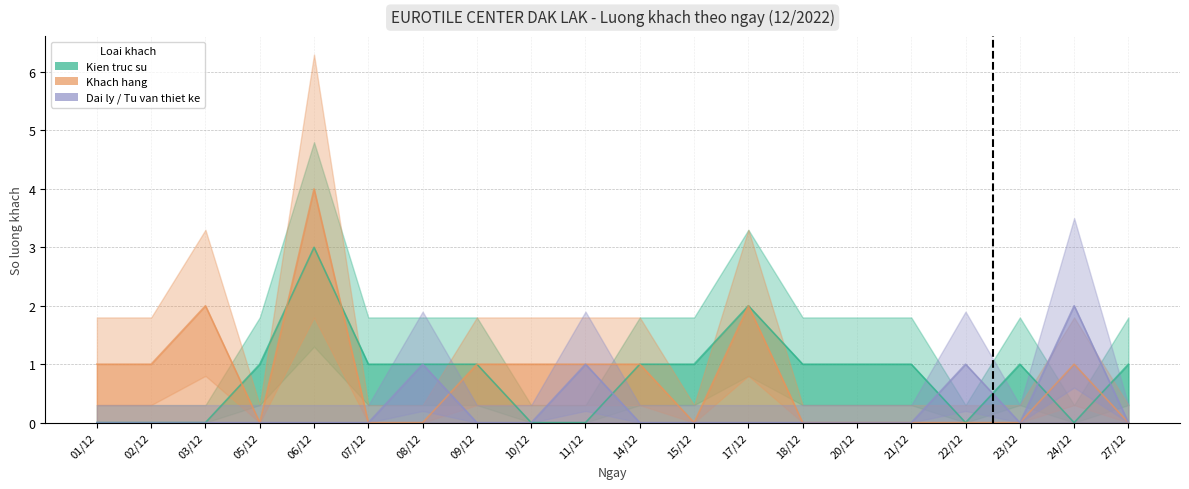

How many series are shown in this chart?

3